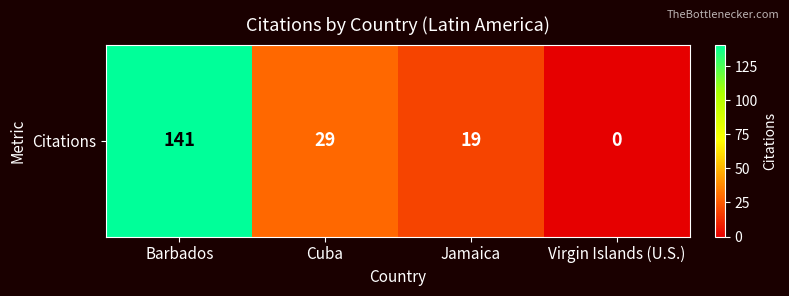

At which label does the data first exceed 29?

Barbados